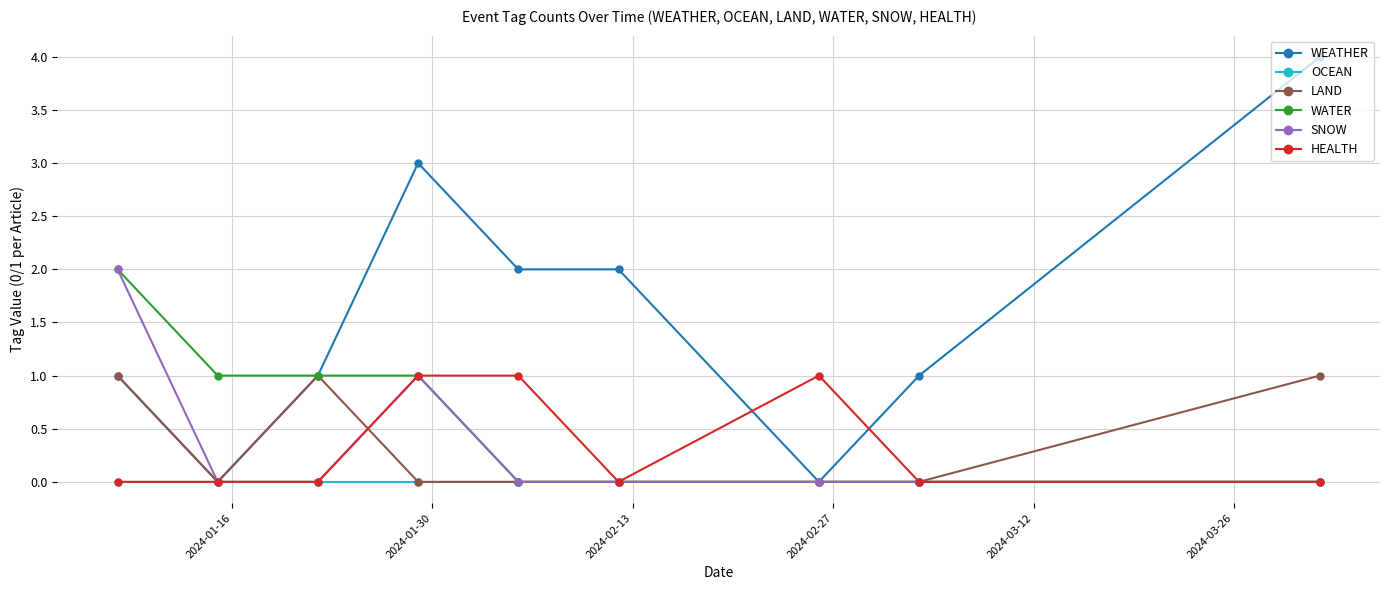

Which series has the largest total across all categories?

WEATHER